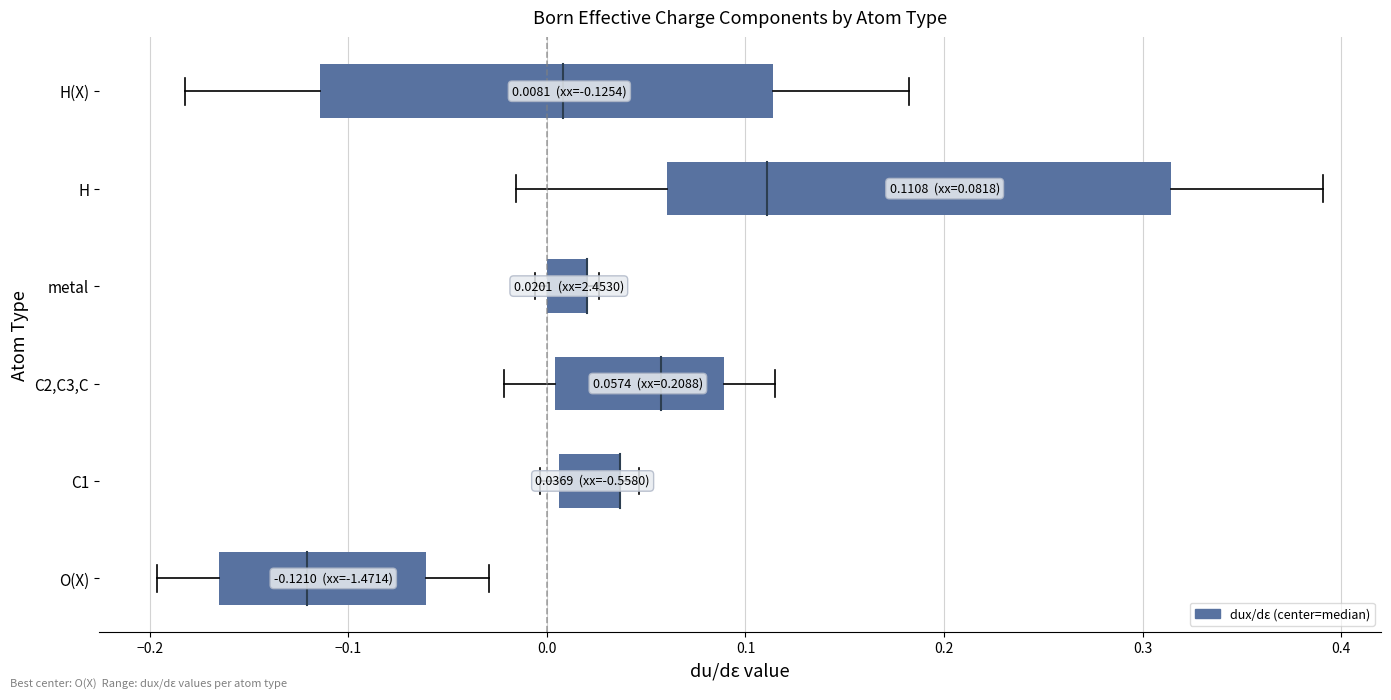

Which has a higher value, H or O(X)?

H